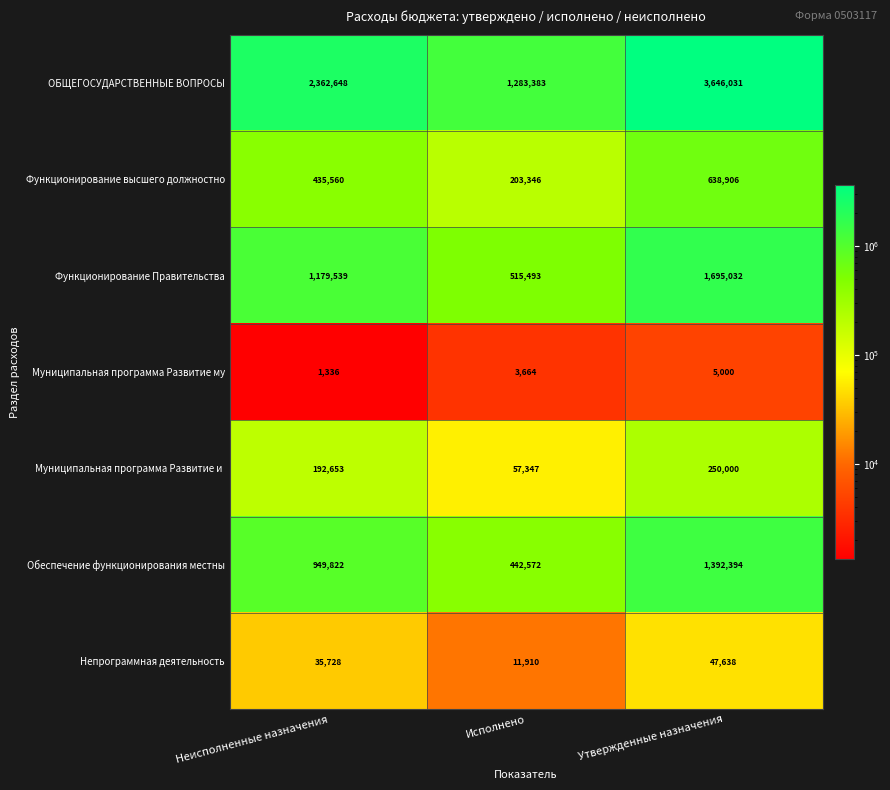

What is the average value of the Функционирование Правительства series?

1130021